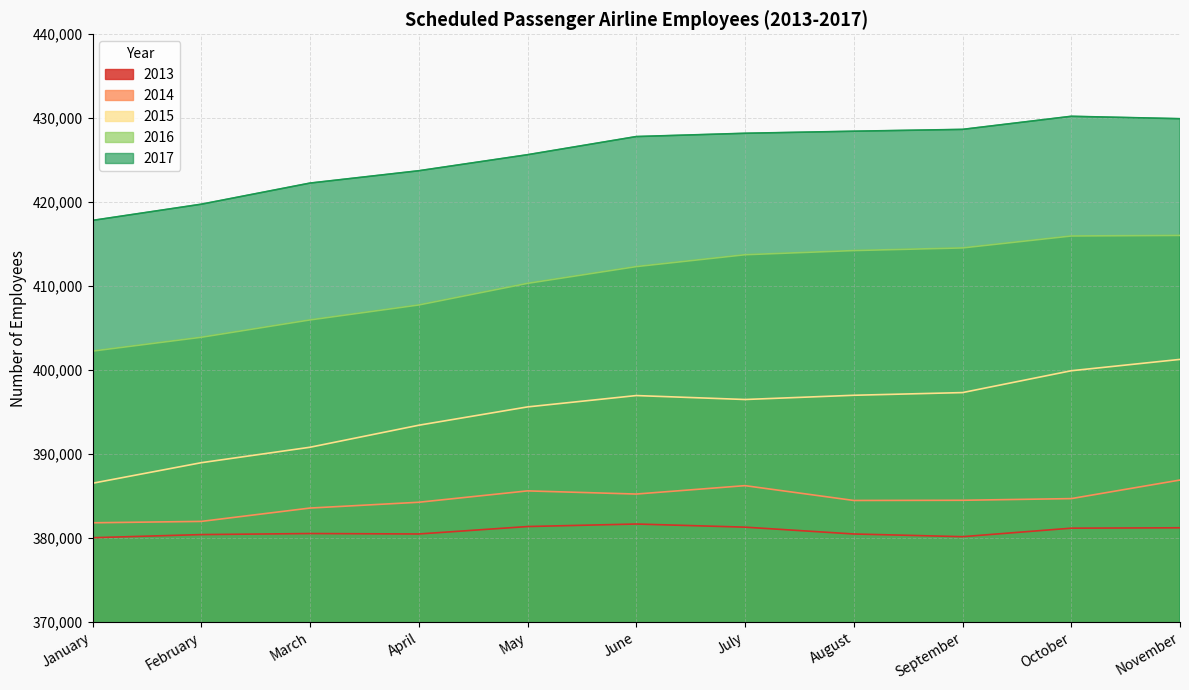

What is the sum of all 2016 values?

4517175